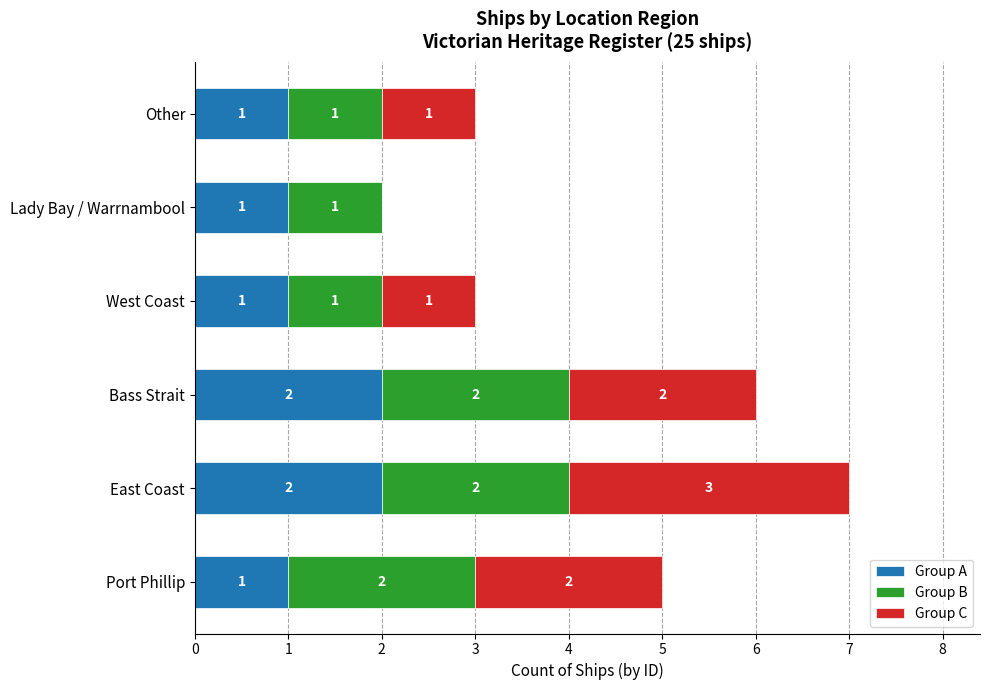

What is the sum of all Group A values?

8